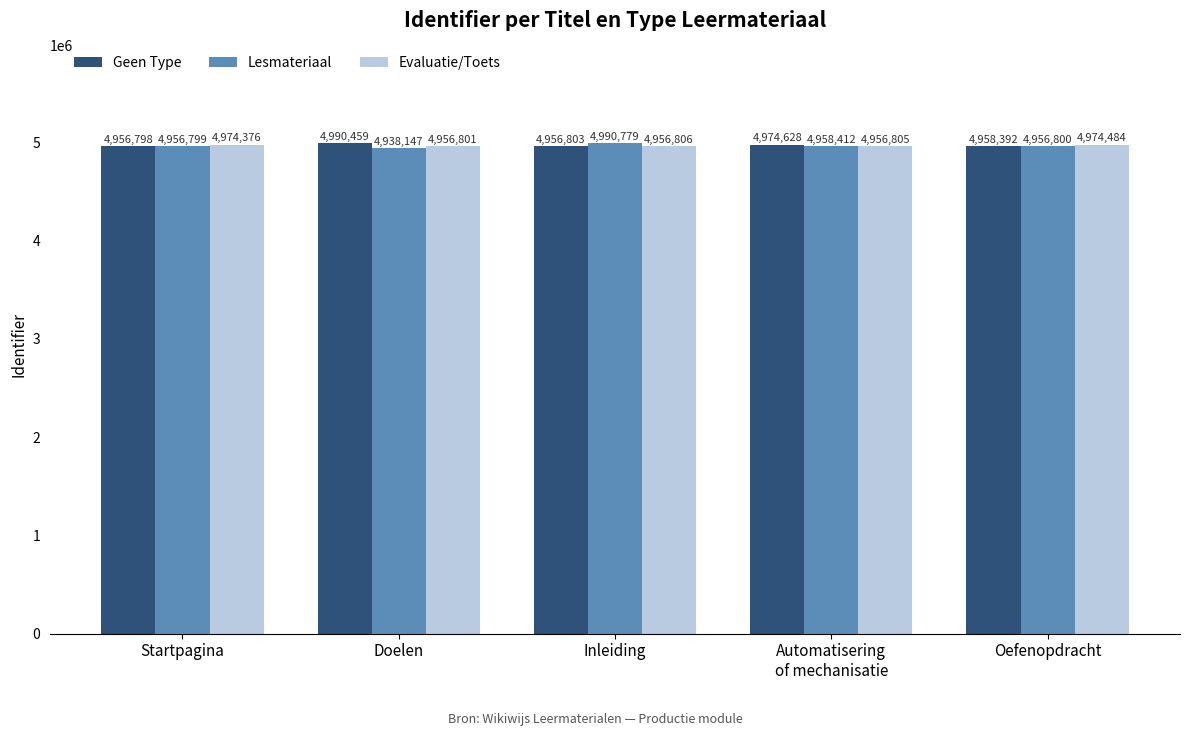

Which series has the largest range (max minus min)?

Lesmateriaal